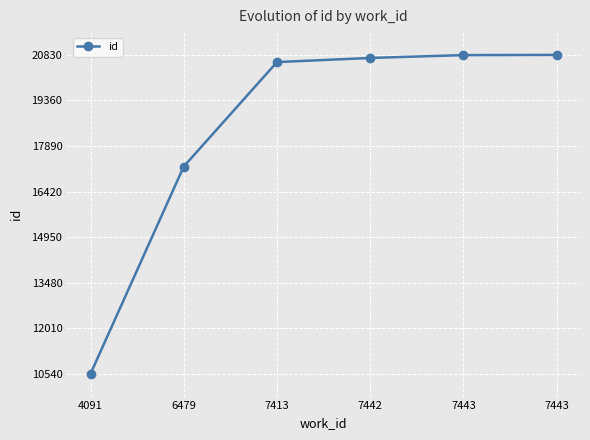

Does the chart display data point markers on the line(s)?

Yes